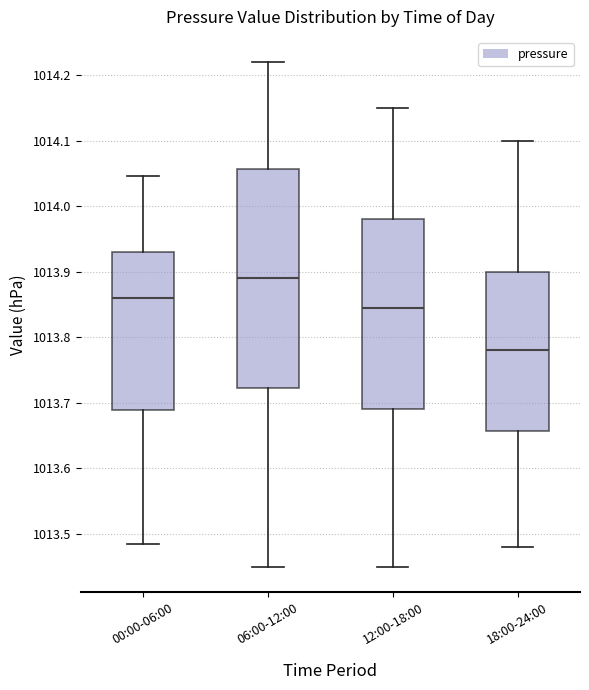

Reading left to right, read every box against the y-axis: the position of its median line, the range the box covers, and the ends of its whiskers. The values are not printed on the chart, so give them approximately, as read against the axis.

00:00-06:00: median 1013.86, box 1013.69 to 1013.93, whiskers 1013.48 to 1014.05
06:00-12:00: median 1013.89, box 1013.72 to 1014.06, whiskers 1013.45 to 1014.22
12:00-18:00: median 1013.85, box 1013.69 to 1013.98, whiskers 1013.45 to 1014.15
18:00-24:00: median 1013.78, box 1013.66 to 1013.90, whiskers 1013.48 to 1014.10